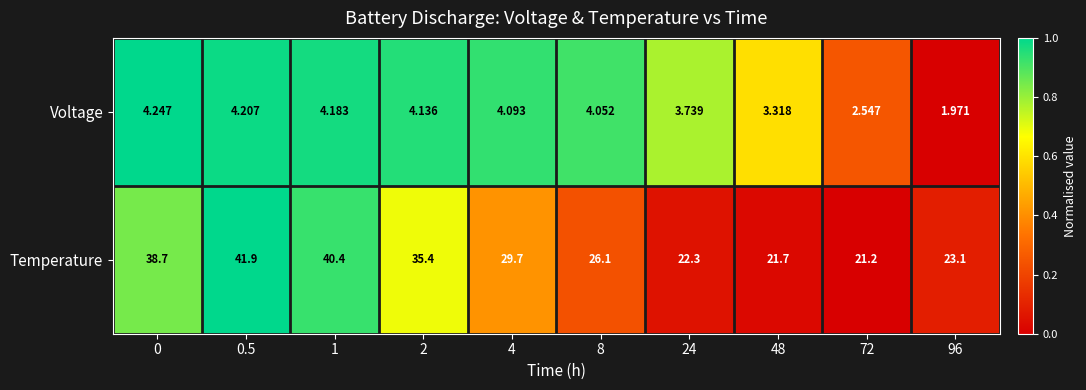

Which series changed the most between 0.5 and 24?

Temperature